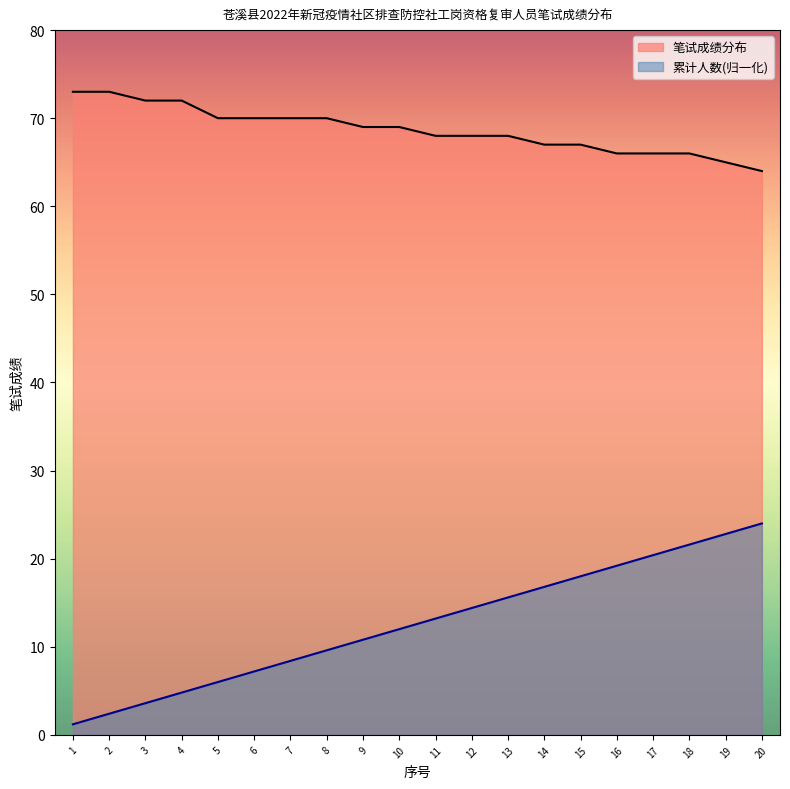

Which series has the widest spread of values?

累计人数(归一化)